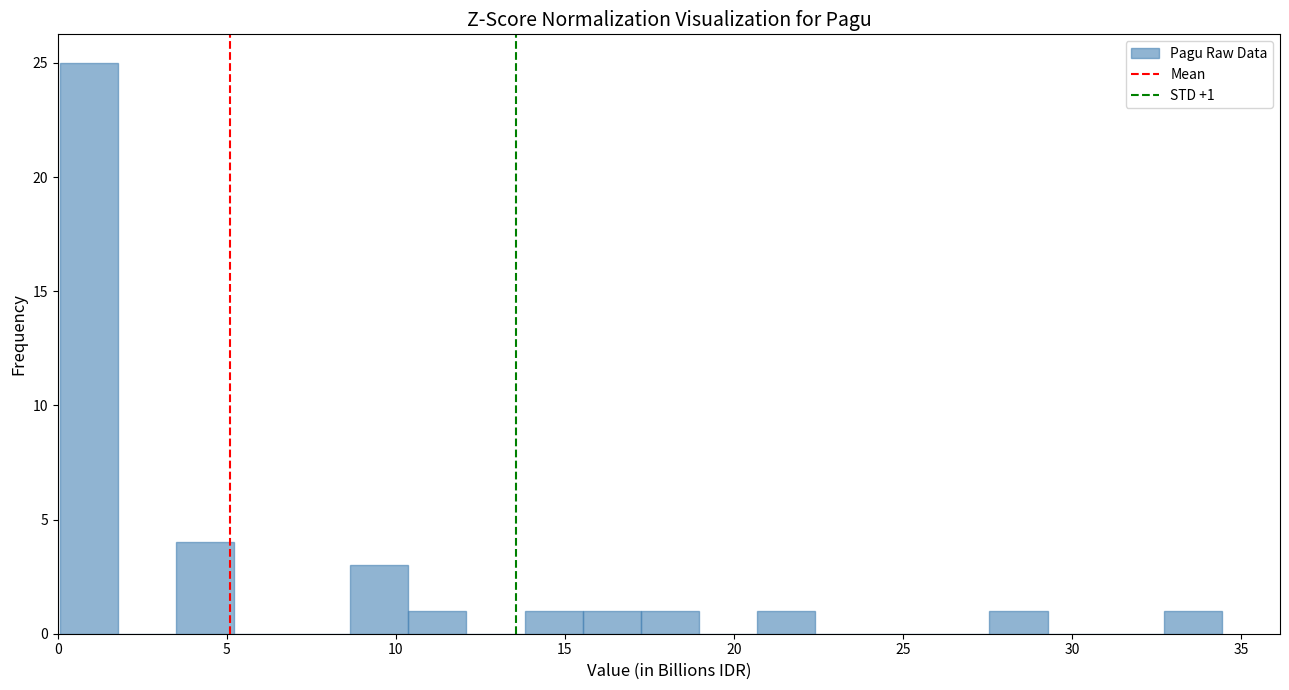

Around what value on the x-axis is the tallest bar? Give the approximate position of its centre, as read against the axis.

1.0